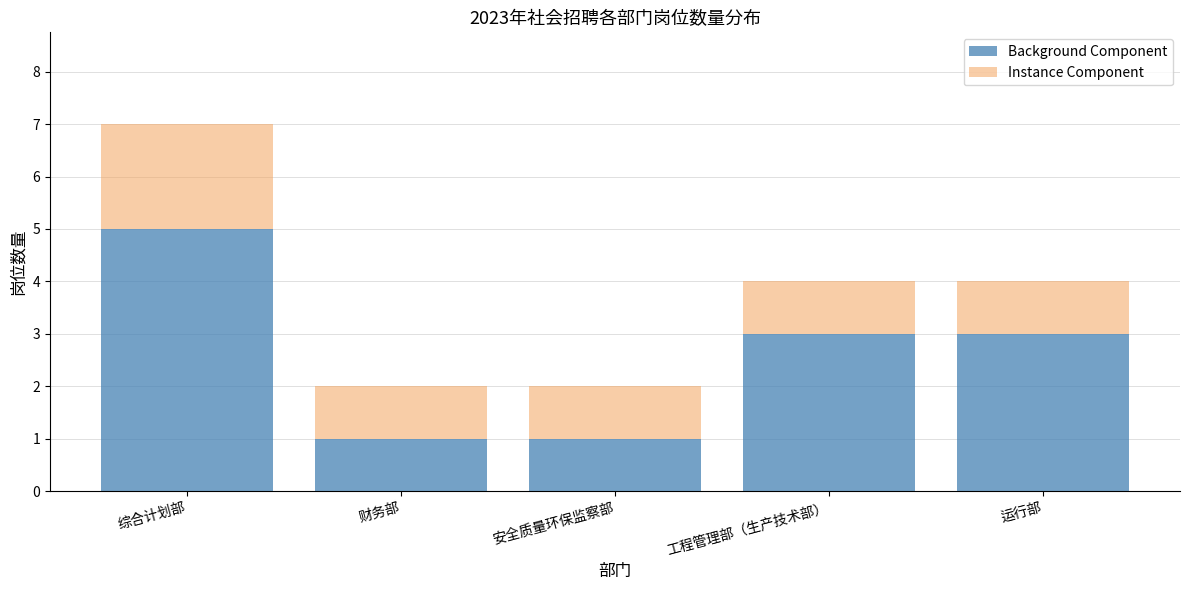

True or false: Background Component has a value of 5 at 综合计划部.

True